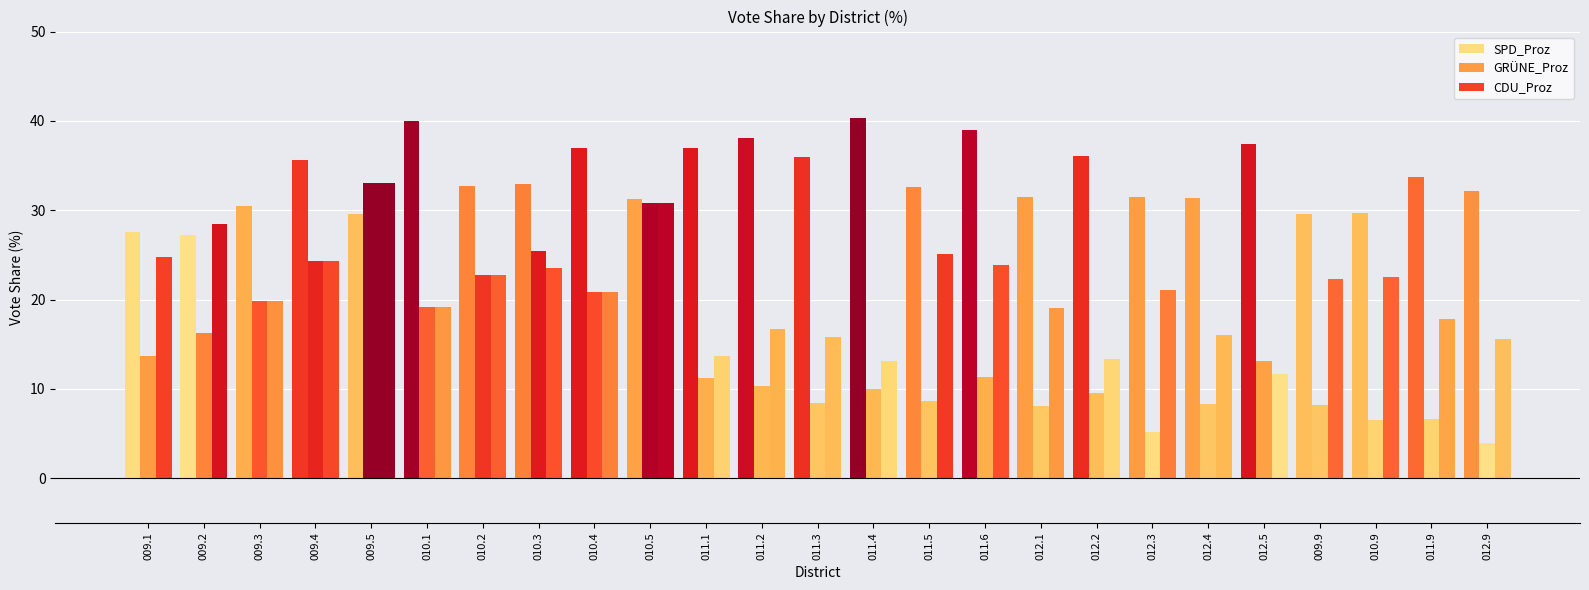

The value of SPD_Proz at 011.1 is 37.0. True or false?

True